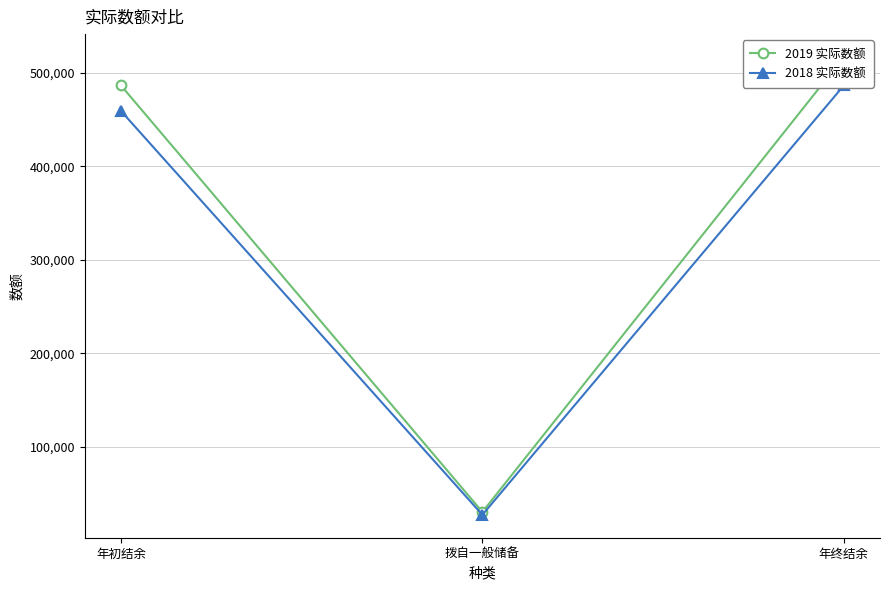

The 2018 实际数额 series shows 459032 at 年初结余. True or false?

True